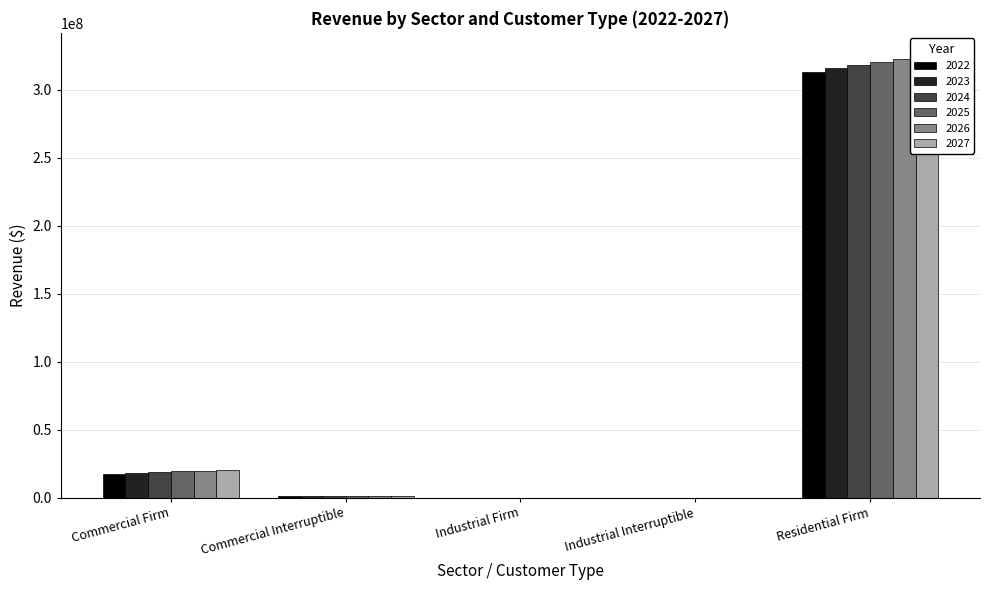

At how many categories does at least one series exceed 203190722?

1